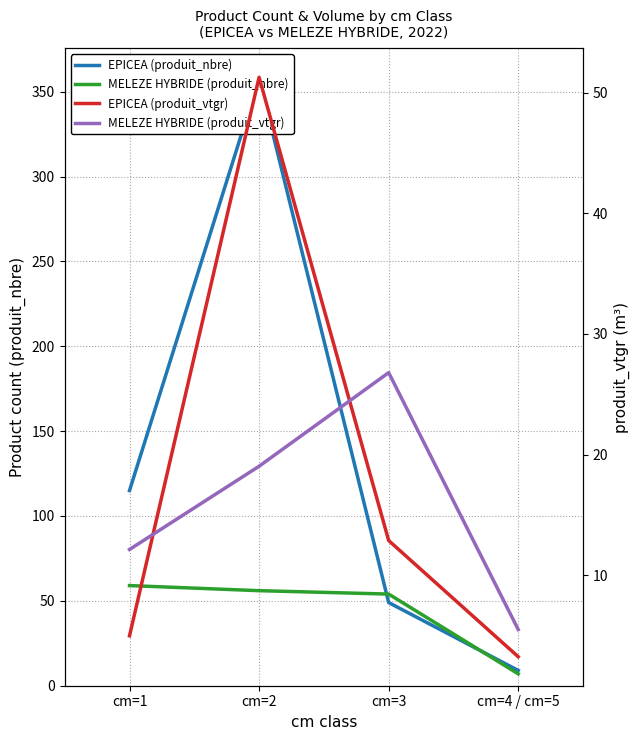

Where is EPICEA (produit_vtgr) nearest to the value 27?

cm=3